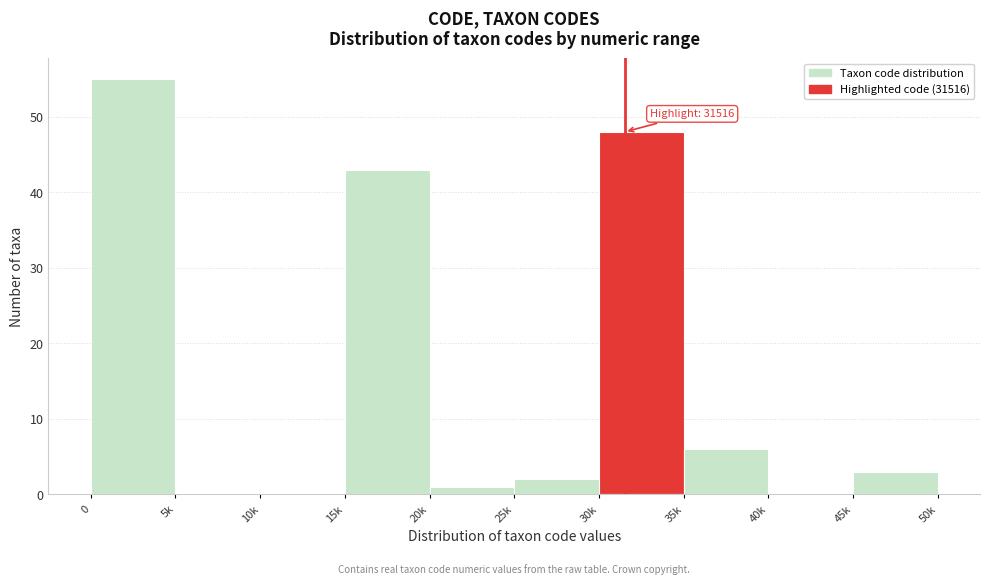

Reading left to right, transcribe all the data shown in this chart.

0=55	5k=0	10k=0	15k=43	20k=1	25k=2	30k=48	35k=6	40k=0	45k=3